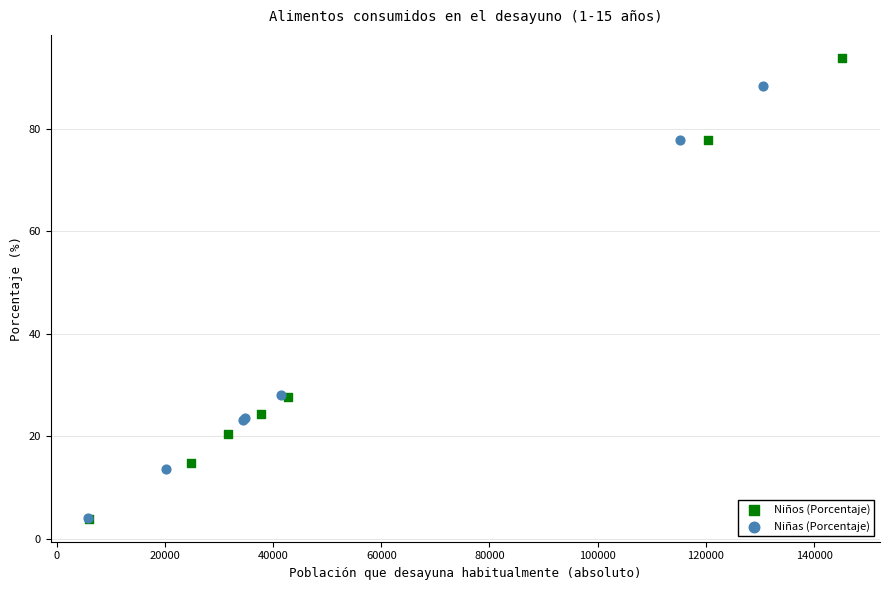

Which series has the widest spread of Y values?

Niños (Porcentaje)